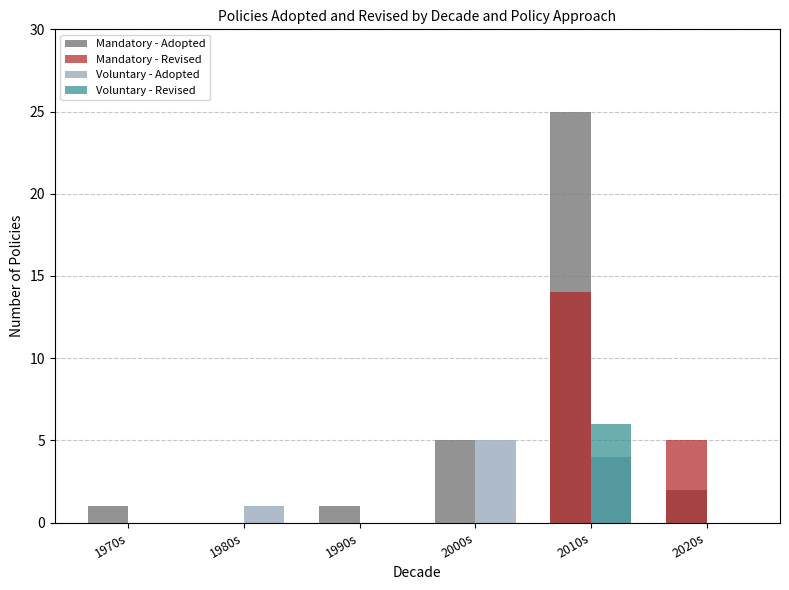

Which series changed the most between 1990s and 2000s?

Voluntary - Adopted